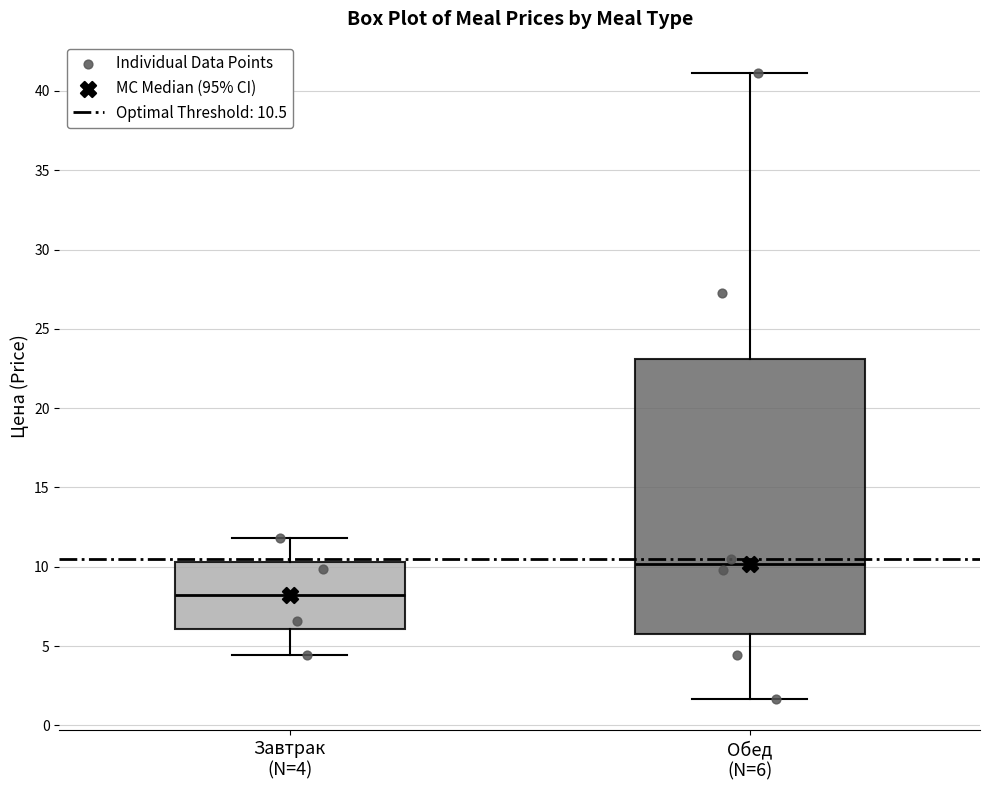

Where does the median line of the box for Завтрак (N=4) sit on the y-axis? The values are not printed on the chart, so give them approximately, as read against the axis.

8.0